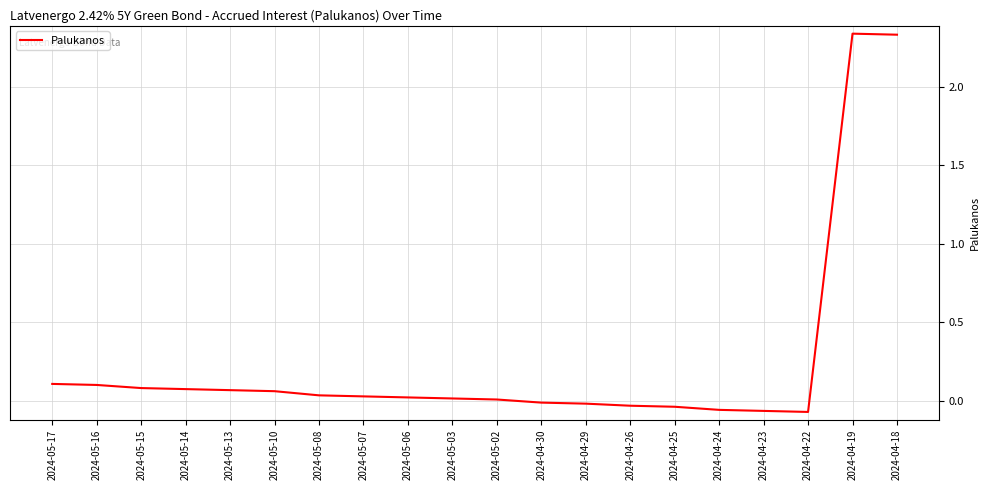

What is the difference between the maximum and minimum values?

2.4